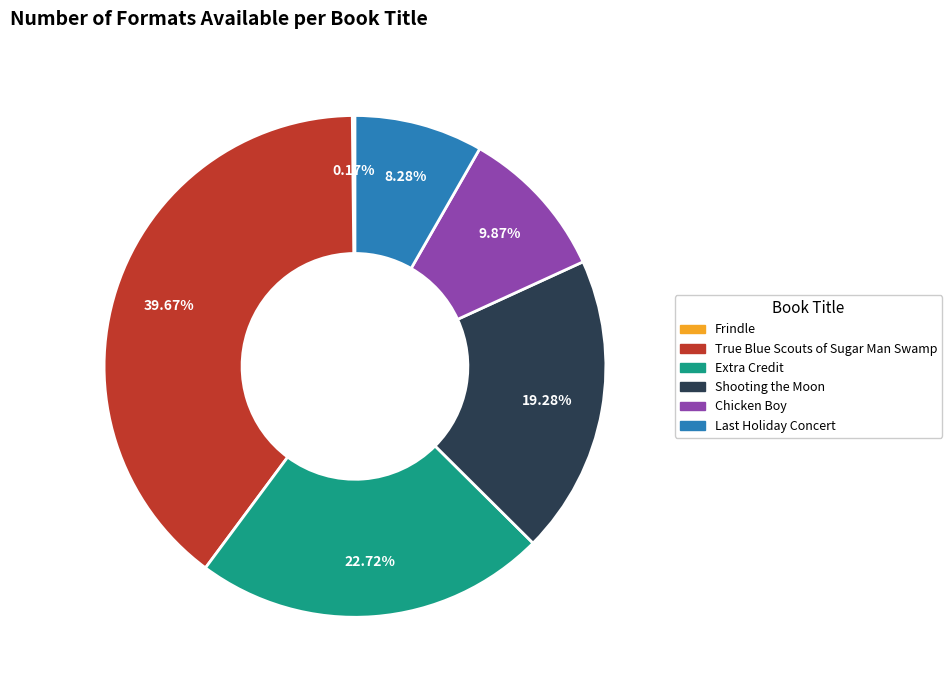

Does any single category account for the majority?

No